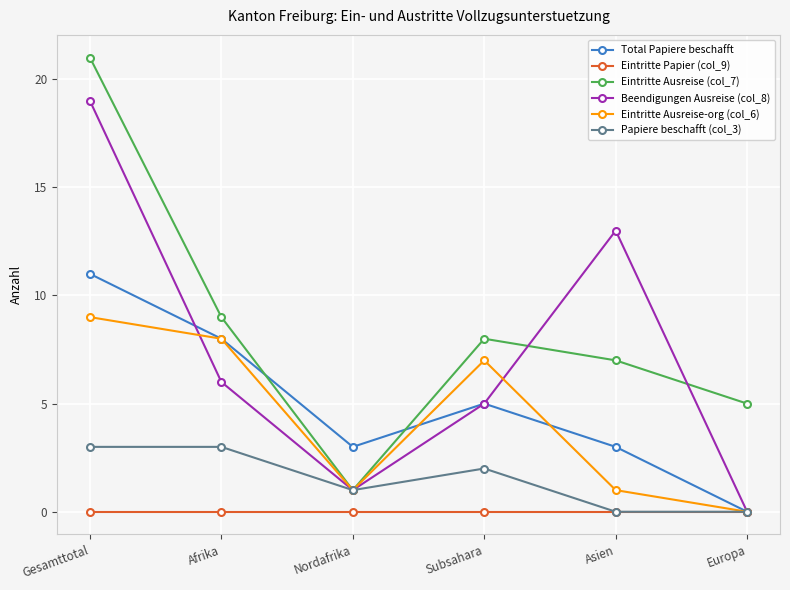

How many categories are shown in the chart?

6